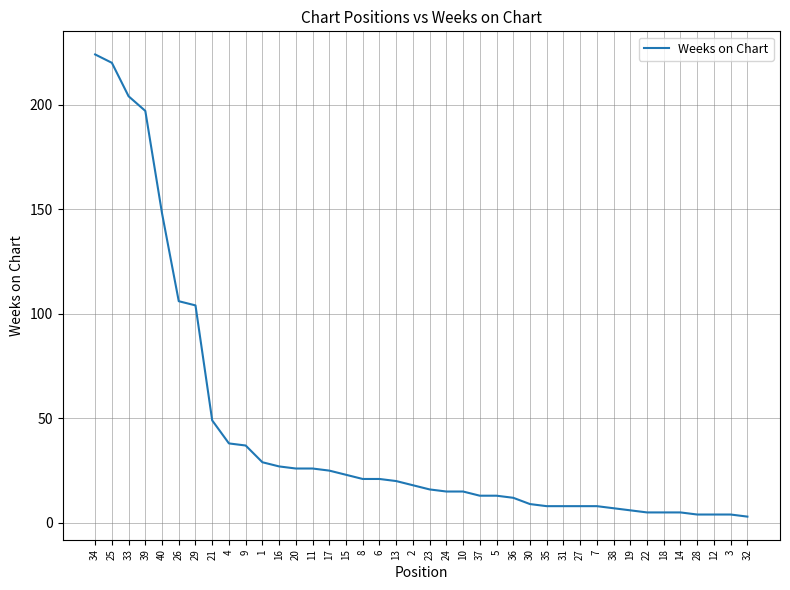

What is the maximum value shown in the chart?

224